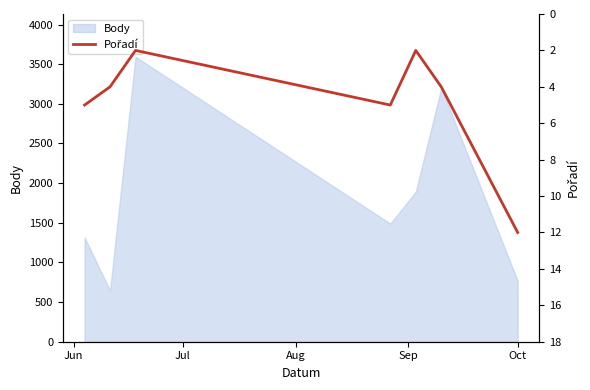

What is the maximum value for Body?

3594